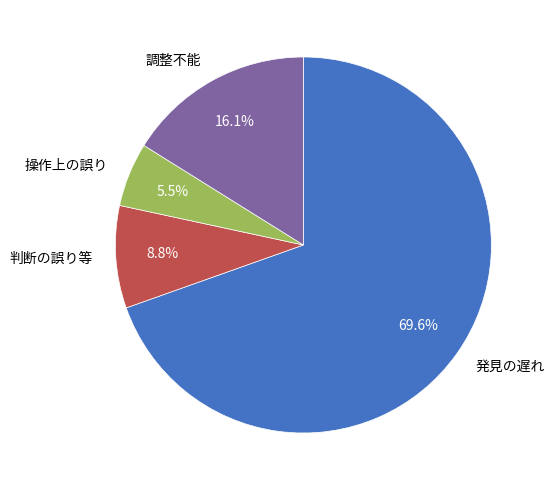

Rank the categories by value from highest to lowest.

発見の遅れ, 調整不能, 判断の誤り等, 操作上の誤り